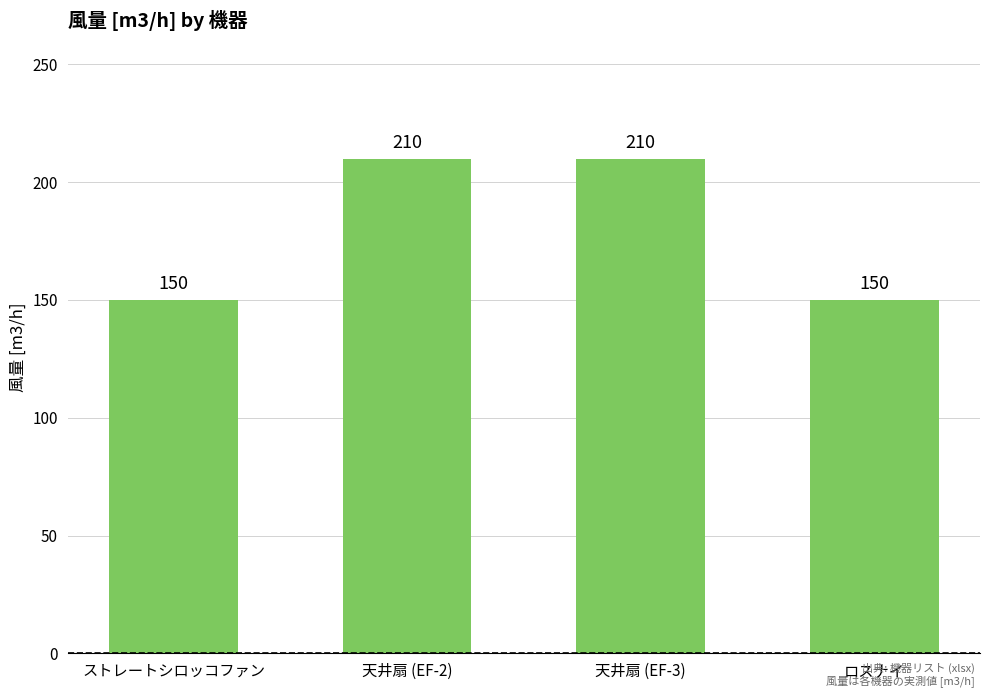

What is the greatest value displayed?

210